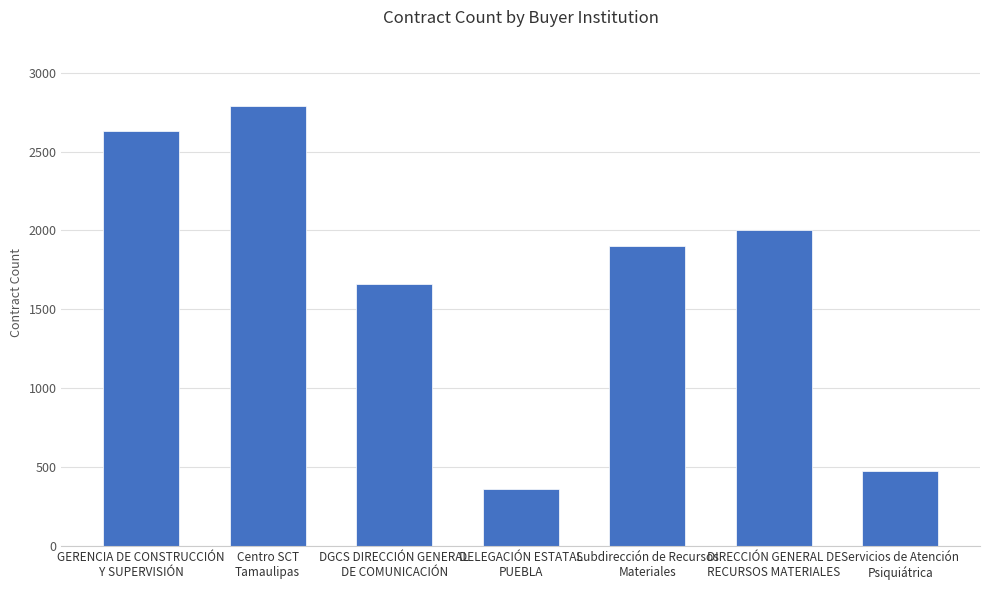

Rank the categories by value from highest to lowest.

Centro SCT
Tamaulipas, GERENCIA DE CONSTRUCCIÓN
Y SUPERVISIÓN, DIRECCIÓN GENERAL DE
RECURSOS MATERIALES, Subdirección de Recursos
Materiales, DGCS DIRECCIÓN GENERAL
DE COMUNICACIÓN, Servicios de Atención
Psiquiátrica, DELEGACIÓN ESTATAL
PUEBLA